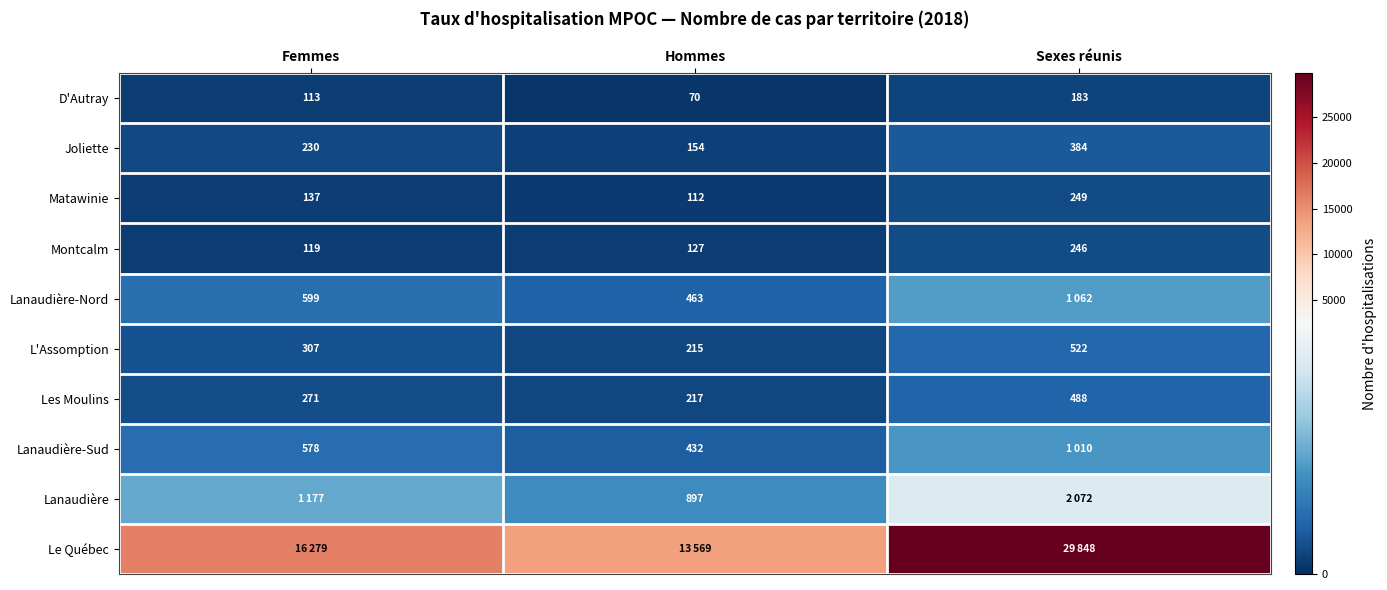

True or false: Joliette has a value of 154 at Hommes.

True